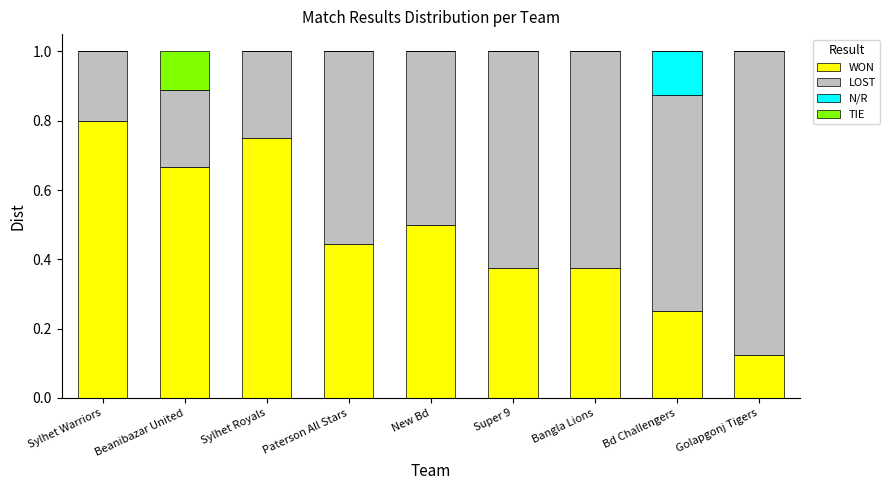

Are the bars grouped side by side (vs. stacked)?

No